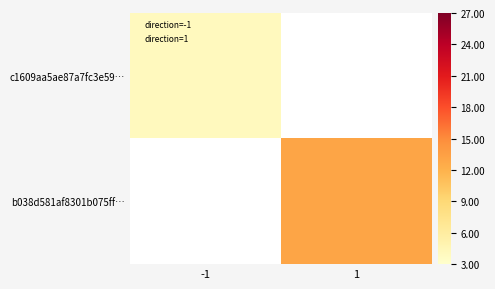

Rank the series by their maximum value, from highest to lowest.

c1609aa5ae87a7fc3e59…, b038d581af8301b075ff…